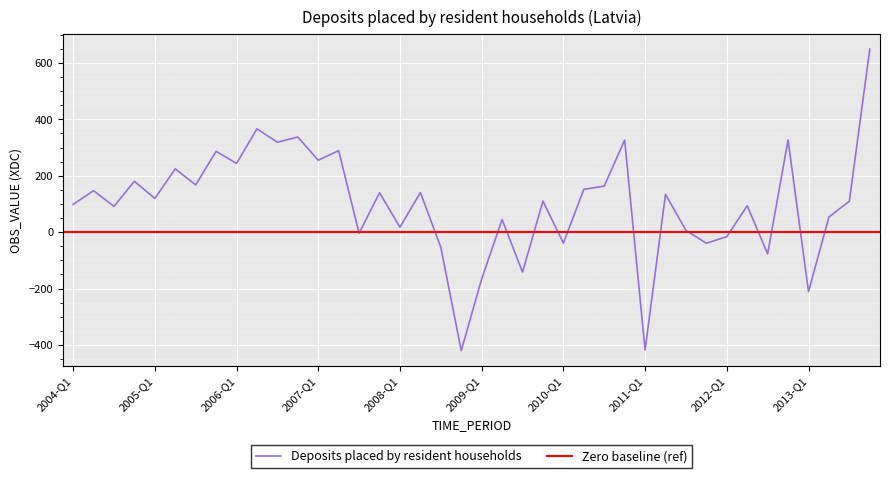

Reading right to left, extract all data points from this chart.

648.9	109.8	53.6	-210.6	326.8	-76.9	93.6	-15.9	-39.3	6.3	134.1	-417.8	326.5	163.4	151.6	-38.6	110.1	-141.6	44.8	-166.0	-420.2	-53.5	140.5	17.7	139.7	-3.8	288.9	255.0	337.3	318.8	366.2	243.7	286.6	167.6	224.4	119.8	180.5	91.5	147.0	98.3